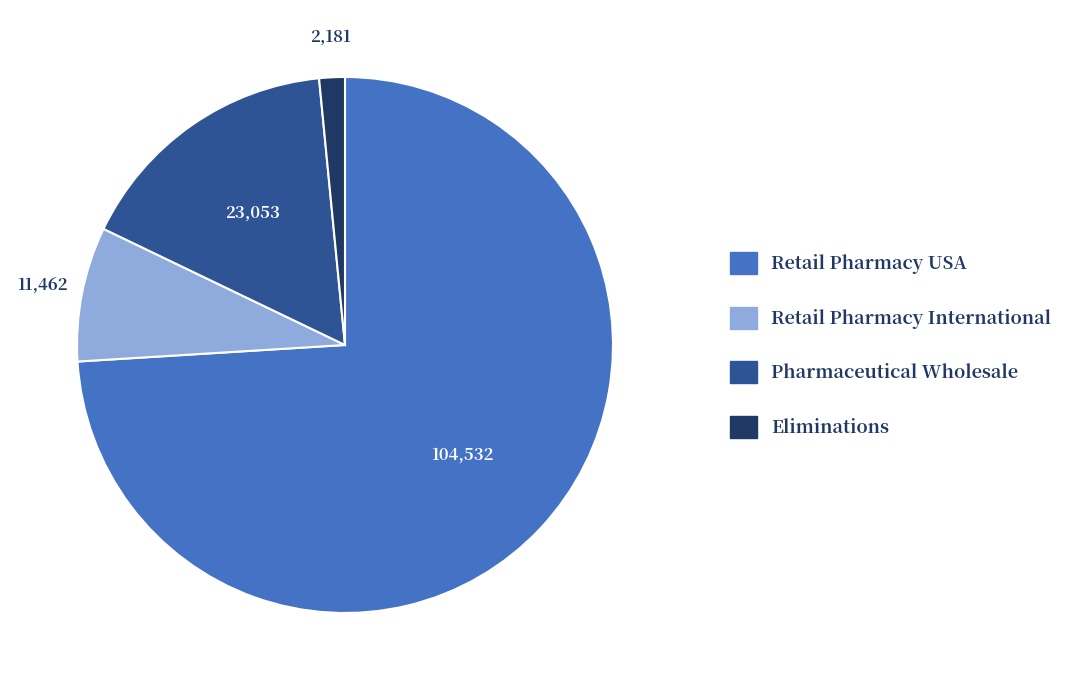

Does Retail Pharmacy USA represent more than half of the total?

Yes